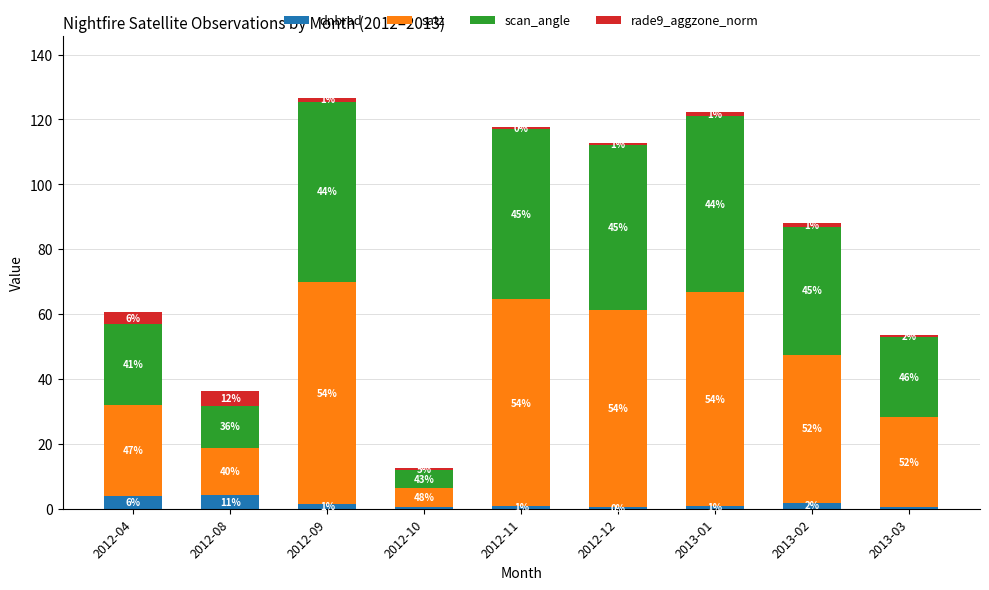

What is the difference between the scan_angle values at 2013-03 and 2012-12?

26.2